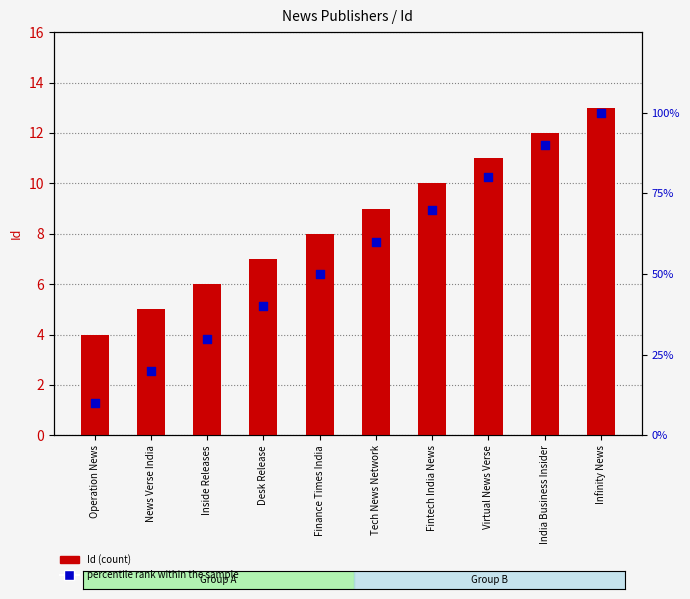

At how many categories does at least one series exceed 6?

10